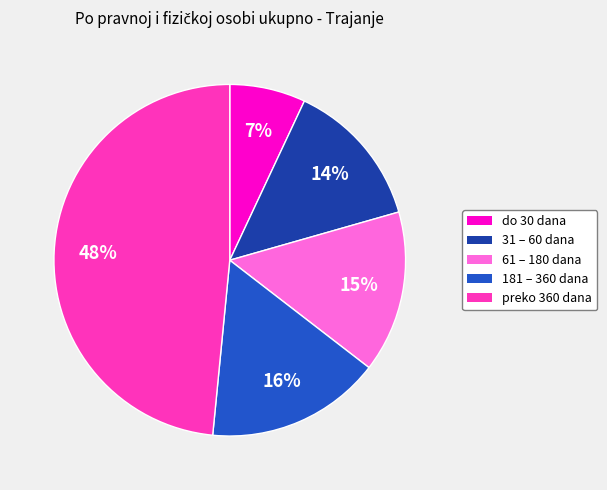

True or false: 181 – 360 dana accounts for 1% of the total.

False